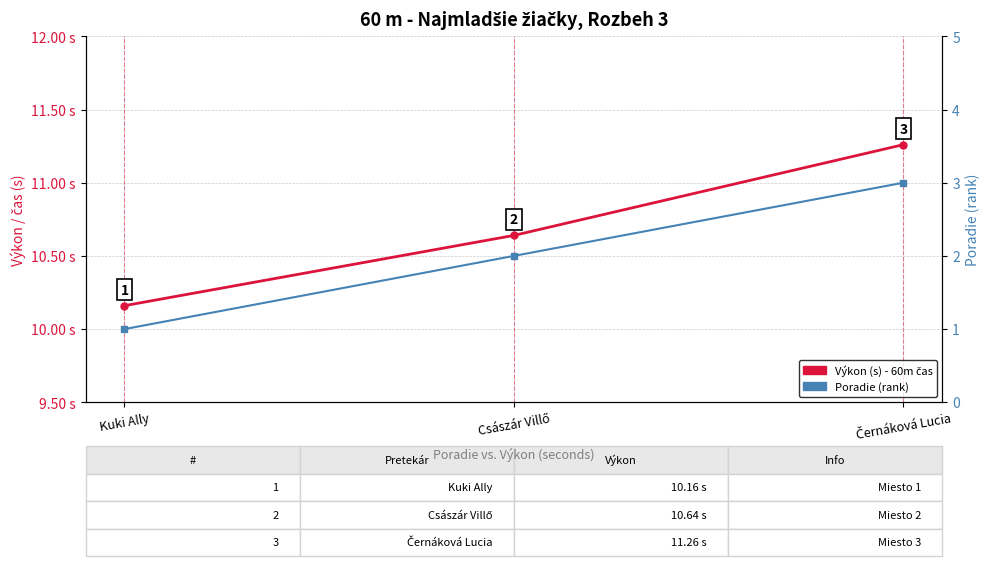

Reading left to right, extract all data points from this chart.

Výkon (s) - 60m čas: Kuki Ally=10.2	Császár Villő=10.6	Černáková Lucia=11.3
Poradie (rank): Kuki Ally=1.0	Császár Villő=2.0	Černáková Lucia=3.0